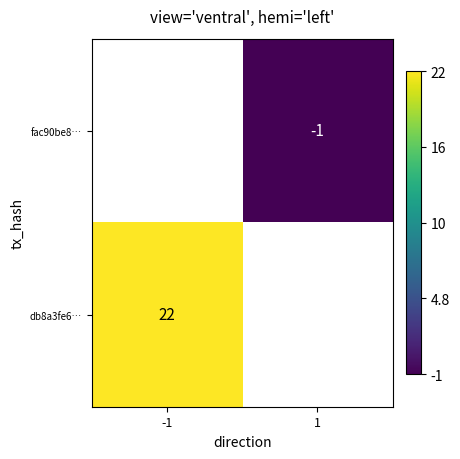

Is it true that fac90be8… equals -1 at 1?

True